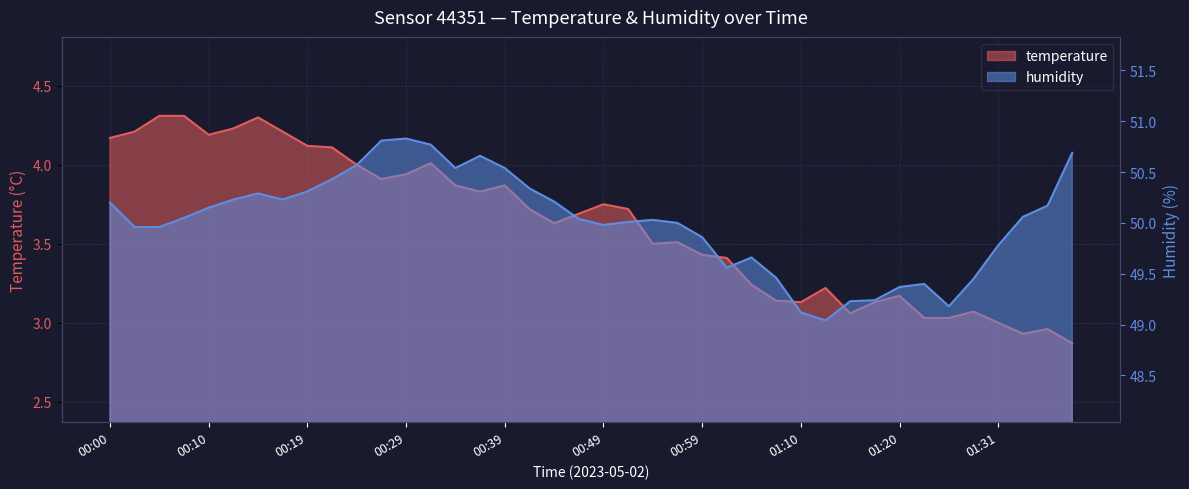

At 00:39, list the series in order from smallest to largest.

temperature, humidity